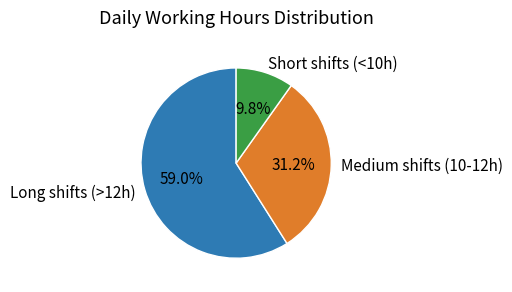

To the nearest percent, what is the average slice percentage?

33%